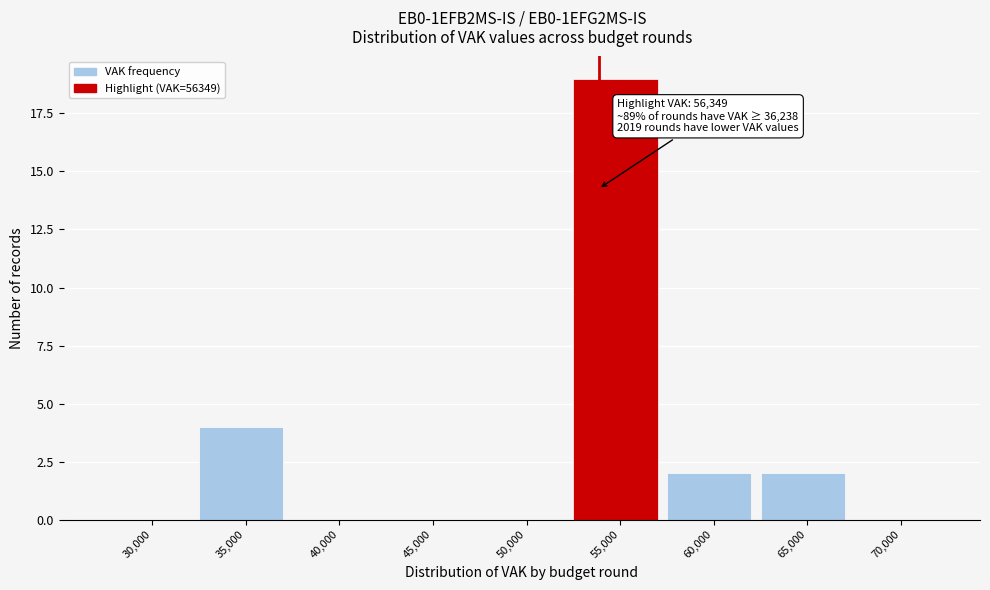

Reading left to right, extract all data points from this chart.

30,000=0	35,000=4	40,000=0	45,000=0	50,000=0	55,000=19	60,000=2	65,000=2	70,000=0